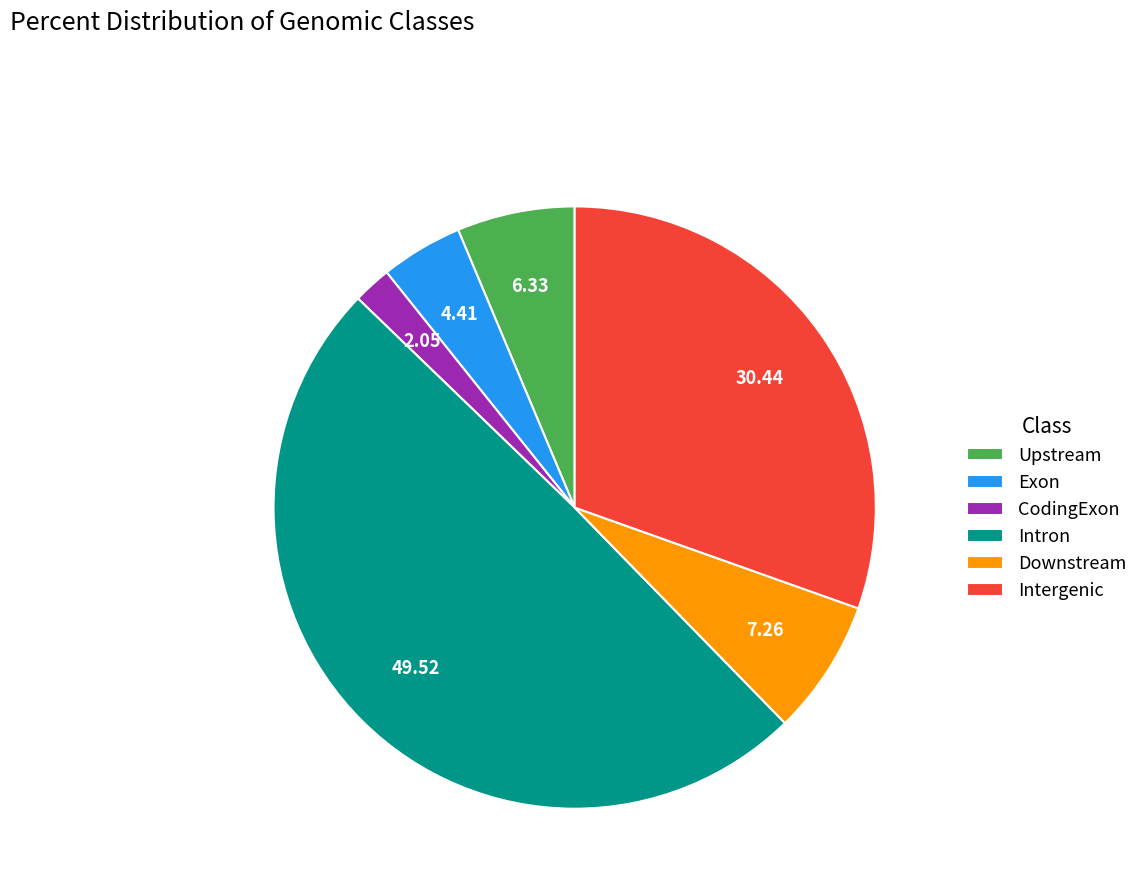

Rank the categories by value from lowest to highest.

CodingExon, Exon, Upstream, Downstream, Intergenic, Intron